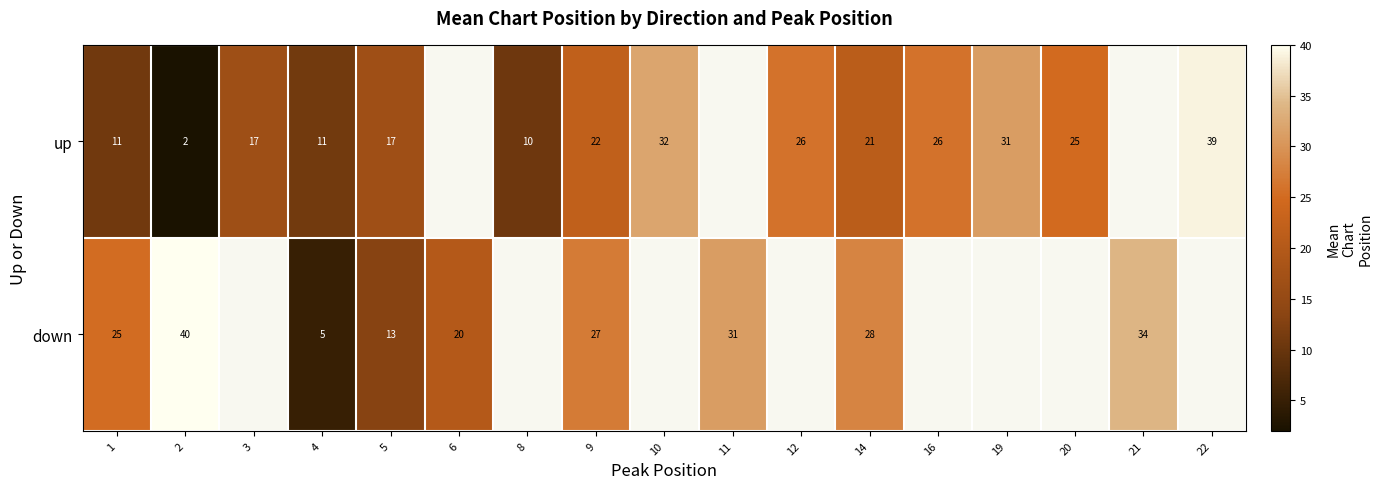

What is the minimum value shown in the chart?

2.0